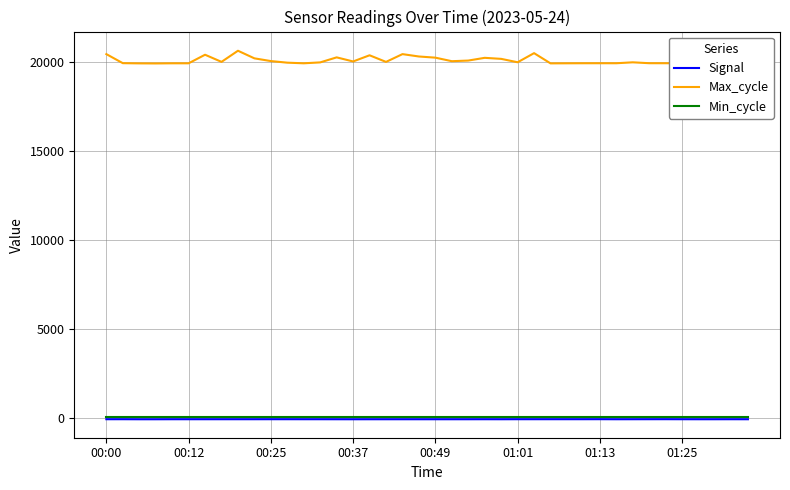

Rank the series at 17 from highest to lowest value.

Max_cycle, Min_cycle, Signal